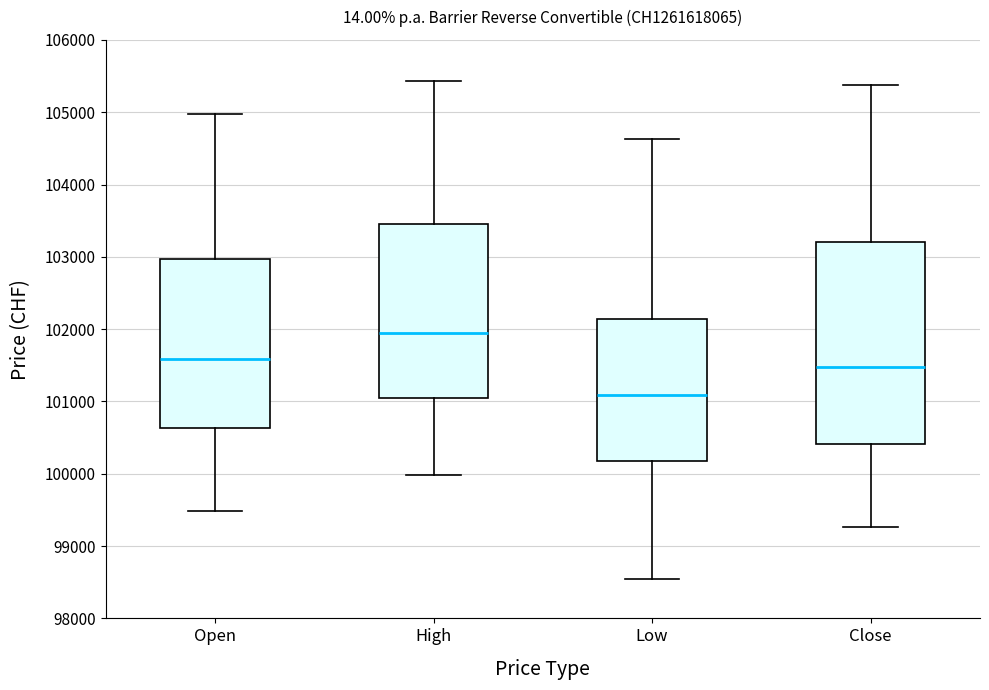

Which box has the lowest median line?

Low